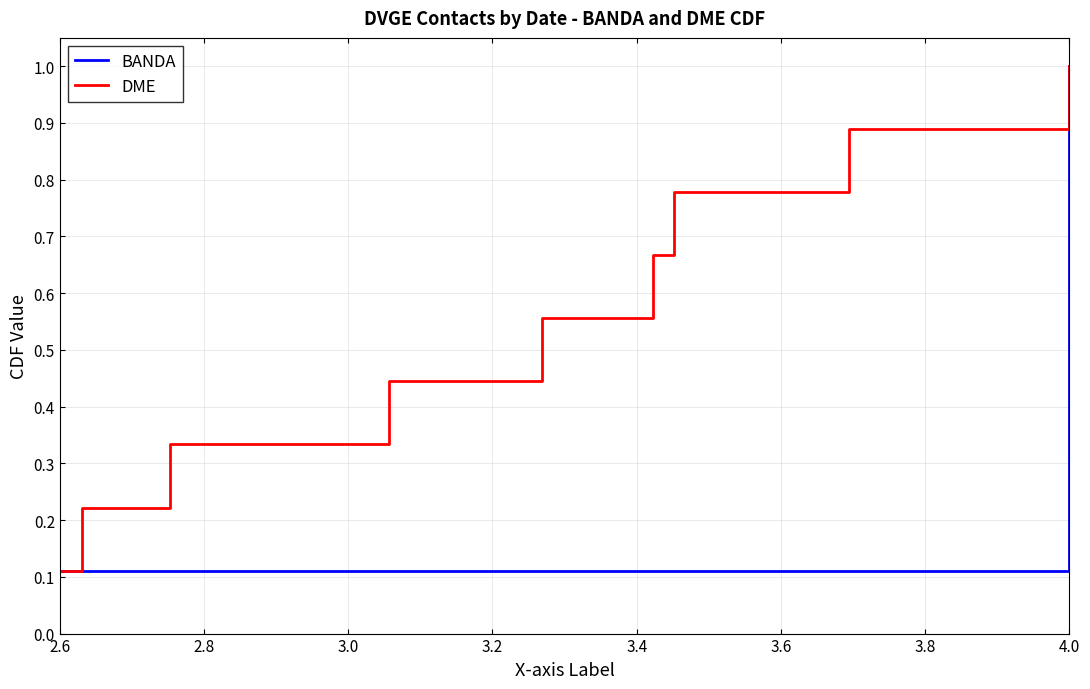

At which label is DME closest to 0?

2.6